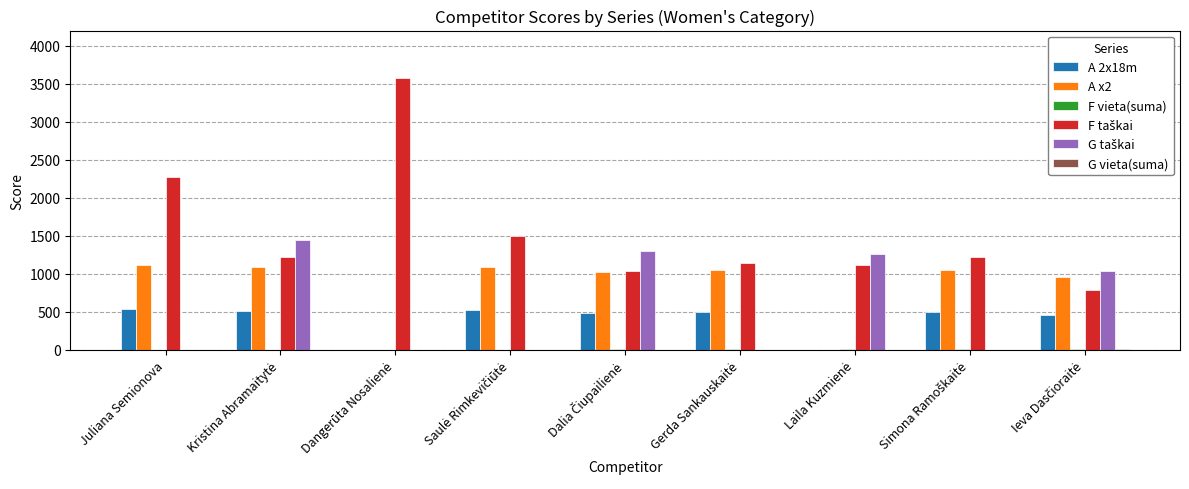

Are the bars grouped side by side (vs. stacked)?

Yes